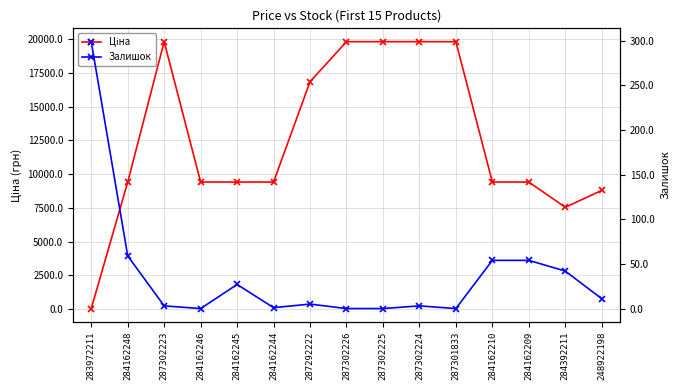

What is the label of the 15th point from the left?

248922198